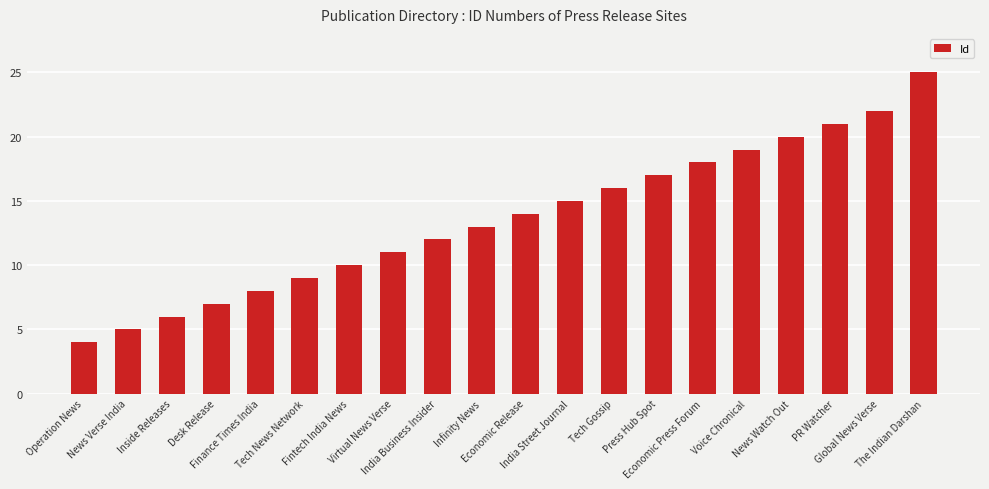

Reading left to right, transcribe all the data shown in this chart.

4	5	6	7	8	9	10	11	12	13	14	15	16	17	18	19	20	21	22	25